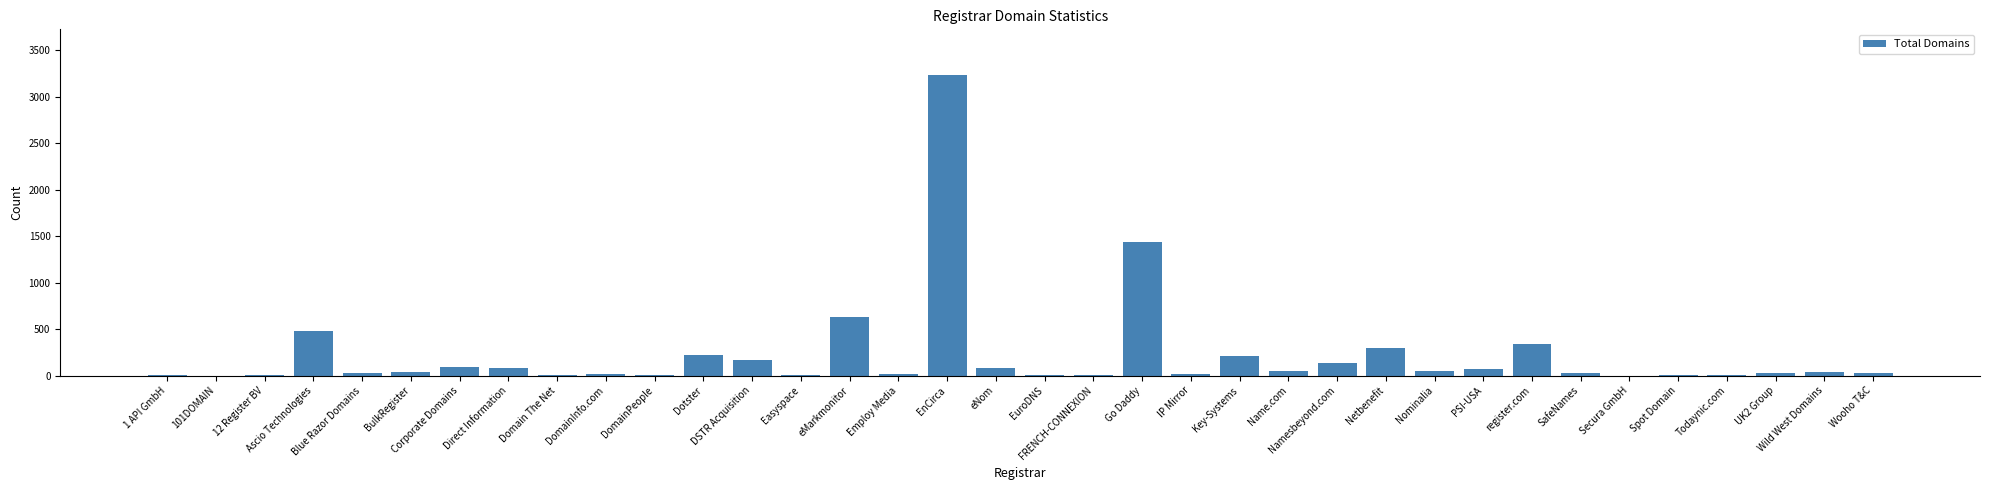

What is the sum of all values?

7880